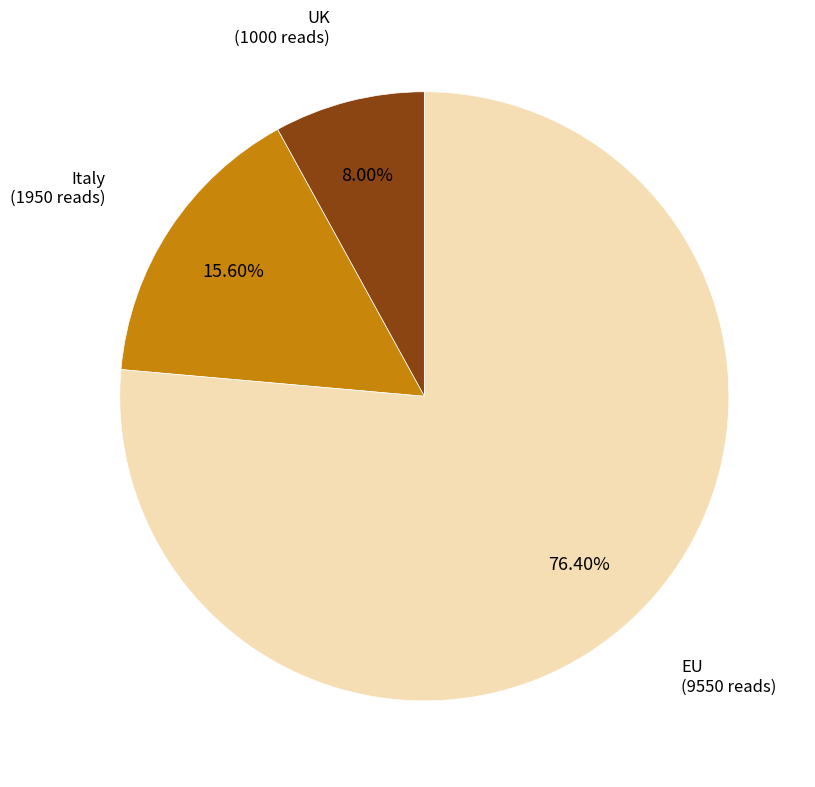

Combined, what portion of the pie is UK and EU?

84.4%